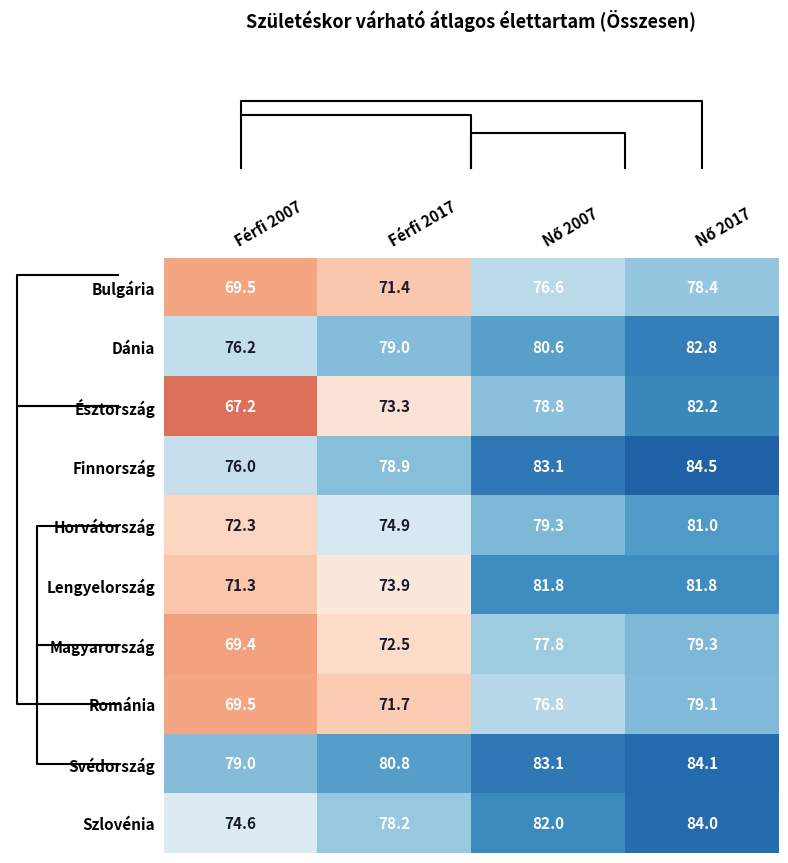

The Finnország series shows 76.0 at Férfi 2007. True or false?

True